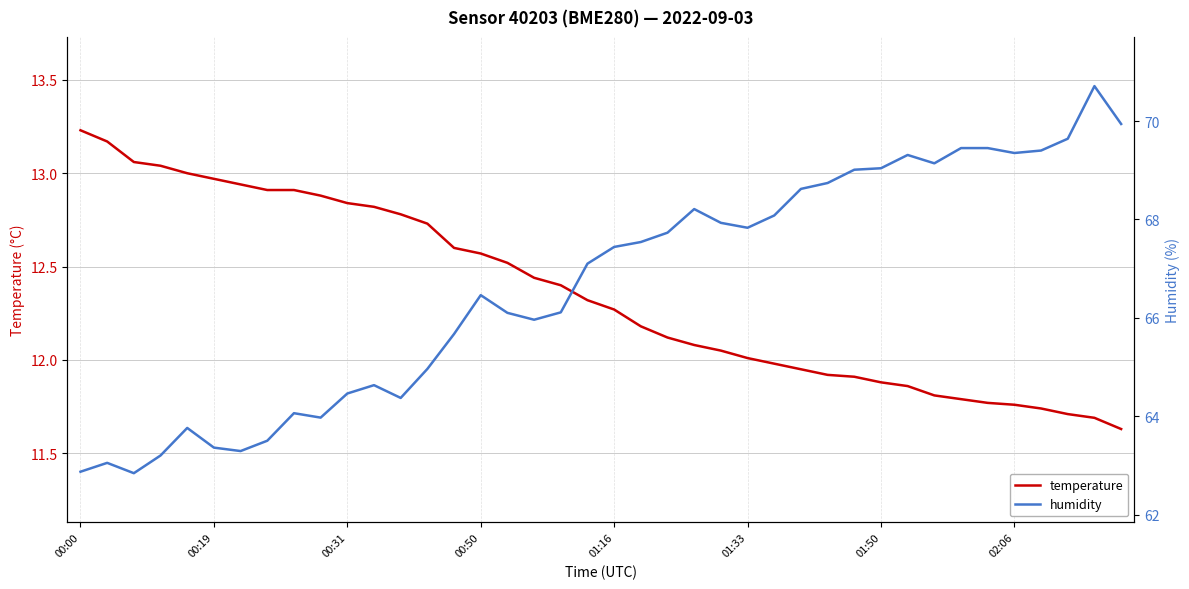

Count the number of categories in the chart.

40